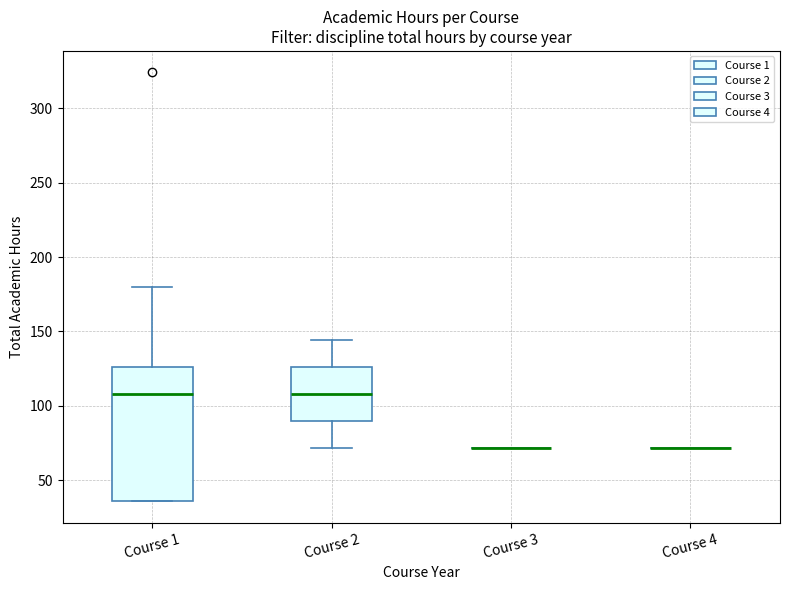

Reading left to right, transcribe this box plot: for each box, give where its median line is, the range the box spans, and where its two whiskers end, as read against the y-axis. The values are not printed on the chart, so give them approximately, as read against the axis.

Course 1: median 110, box 35 to 125, whiskers 35 to 180
Course 2: median 110, box 90 to 125, whiskers 70 to 145
Course 3: box collapsed to a line at 70, whiskers 70 to 70
Course 4: box collapsed to a line at 70, whiskers 70 to 70